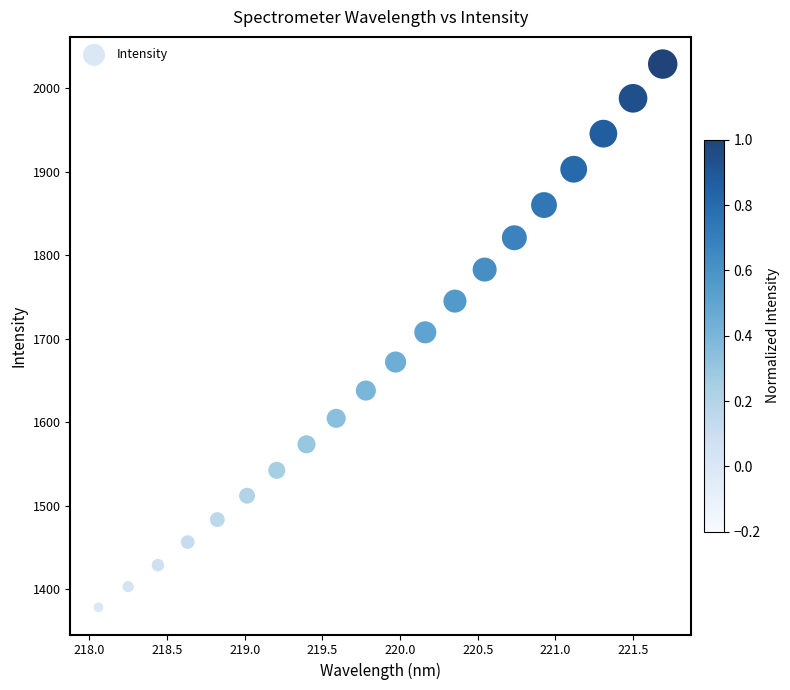

What is the range of X values (max minus min)?

3.6